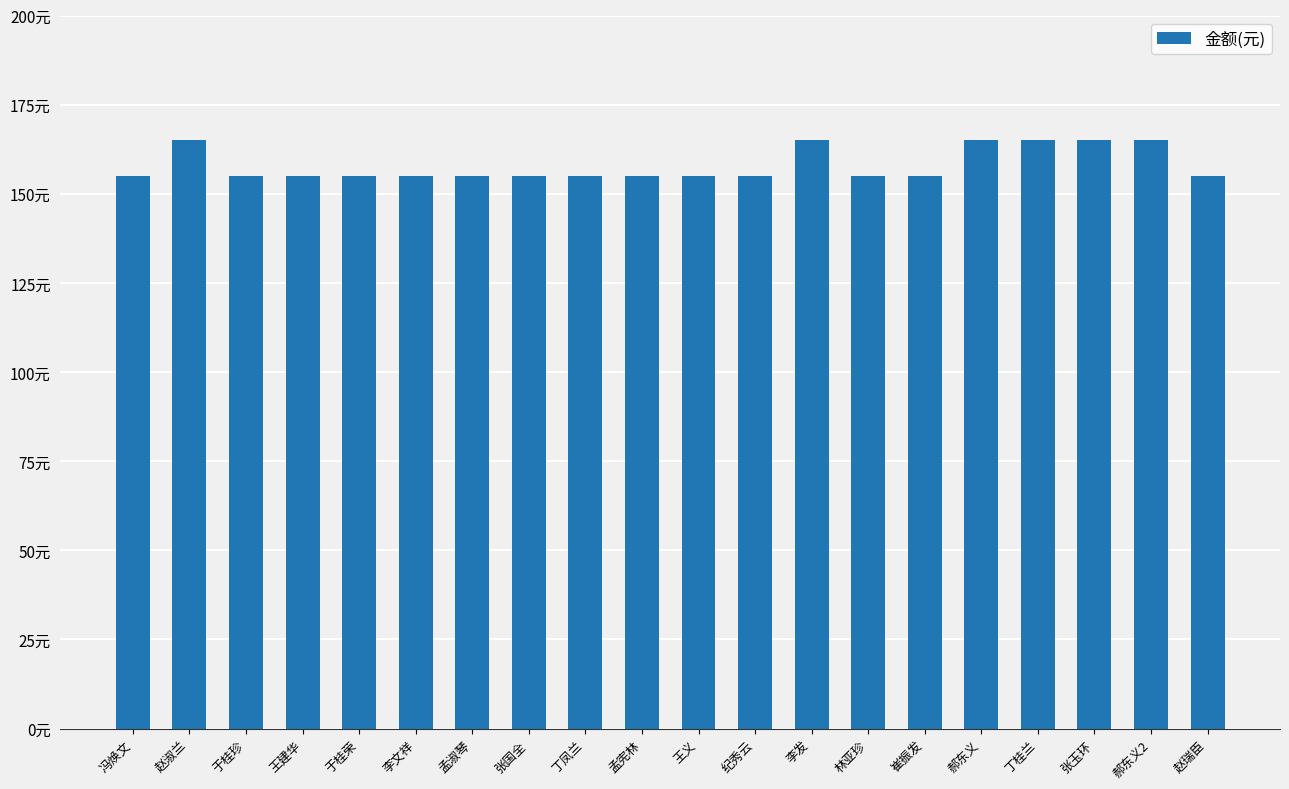

Are the bars horizontal?

No